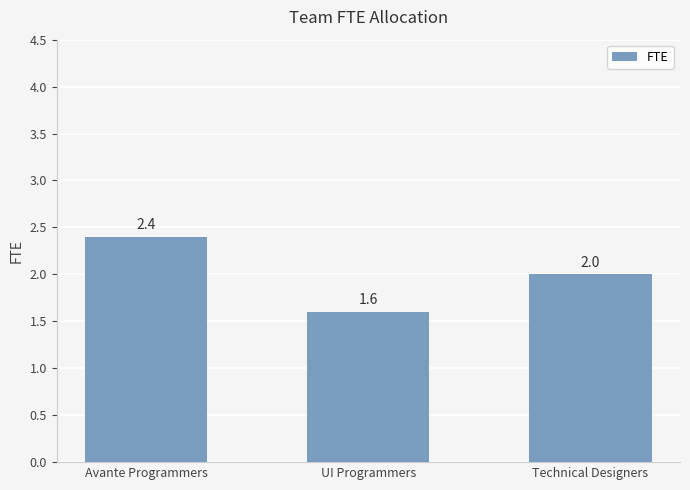

What is the difference between the maximum and minimum values?

0.8